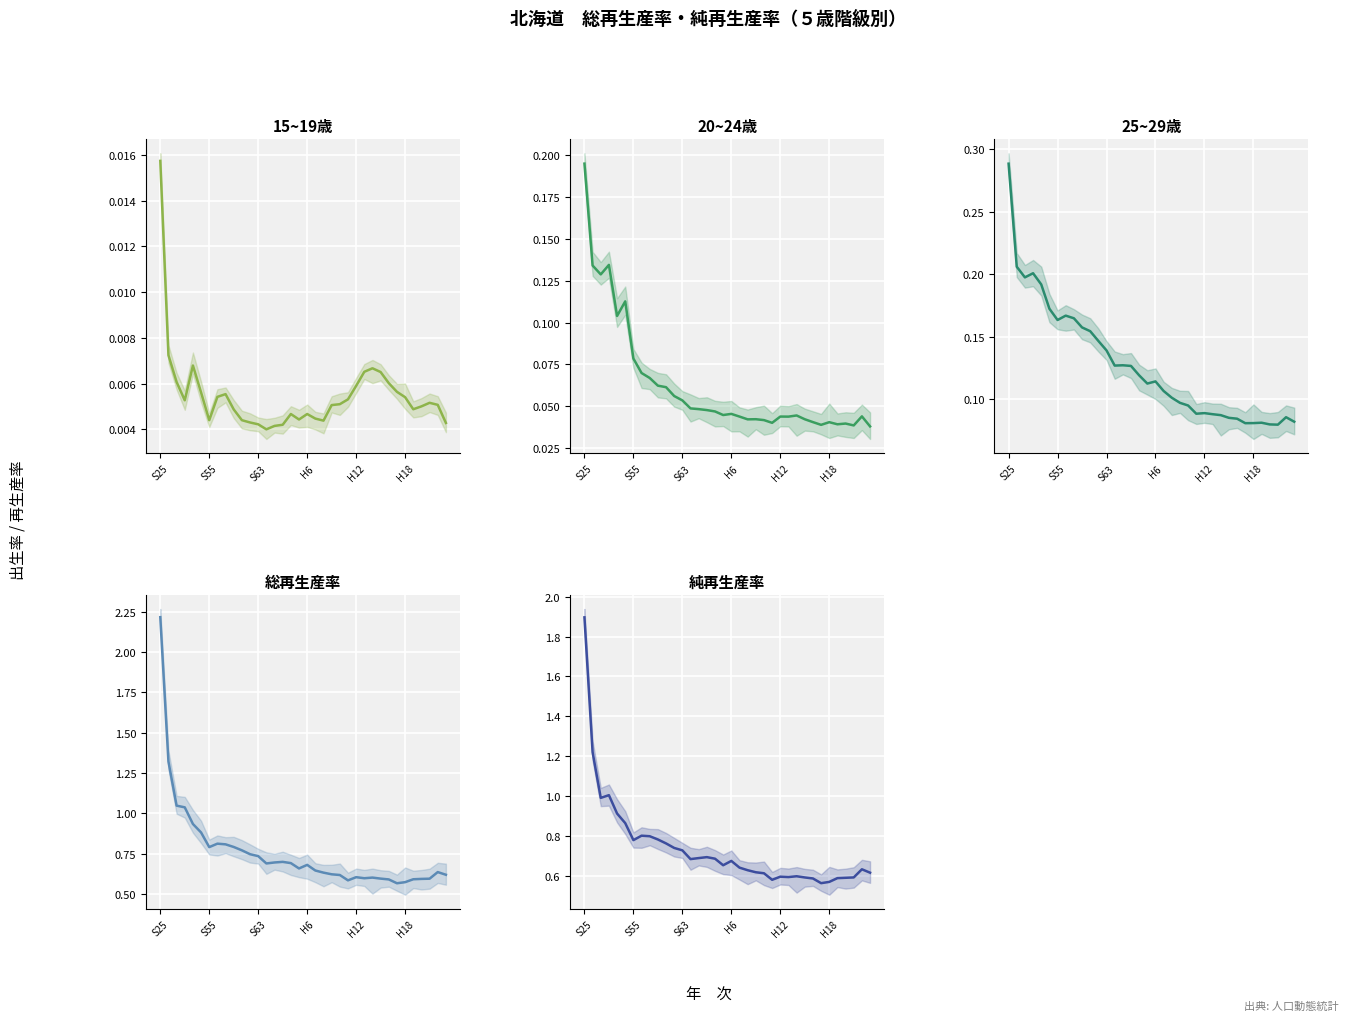

Count the number of data series in this chart.

5